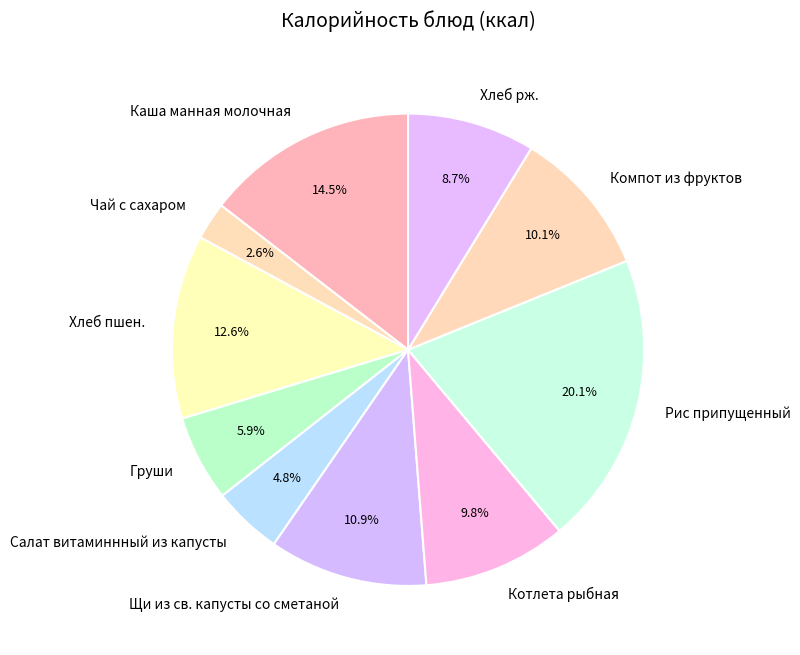

Is Компот из фруктов the majority of the pie?

No